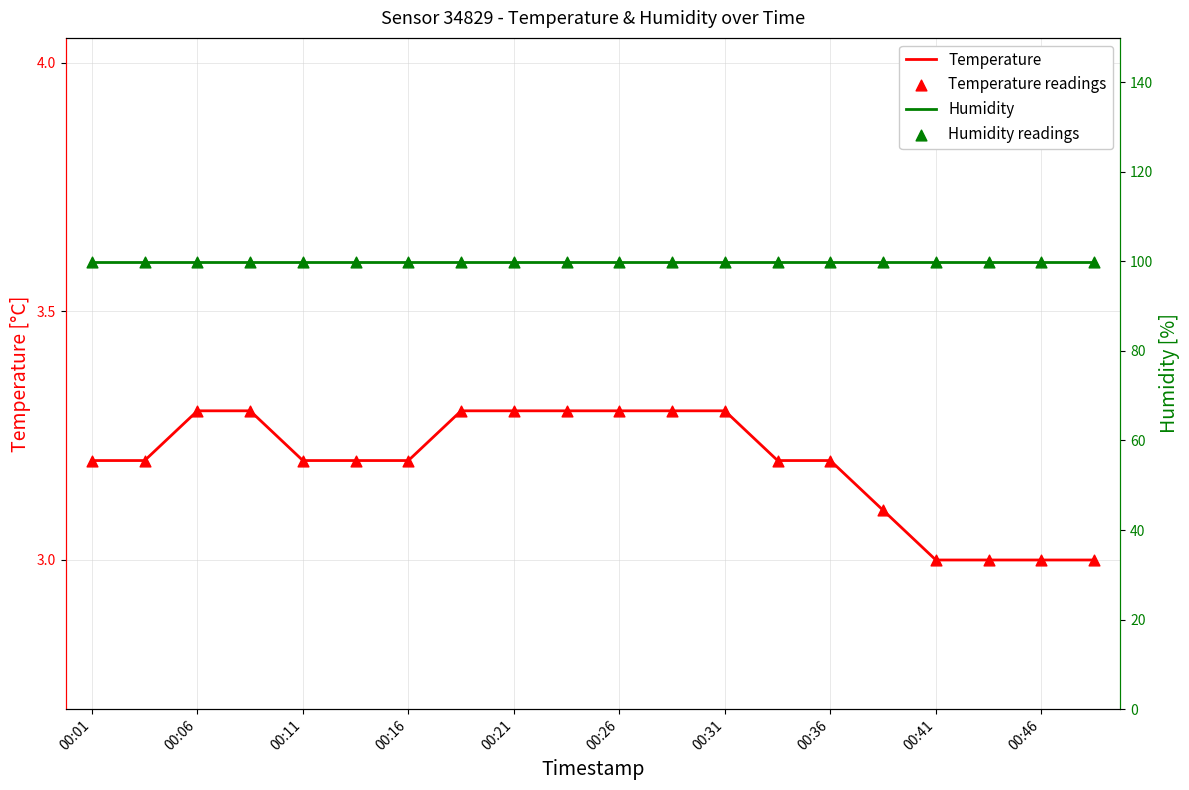

Which series contains the lowest Y value?

Temperature